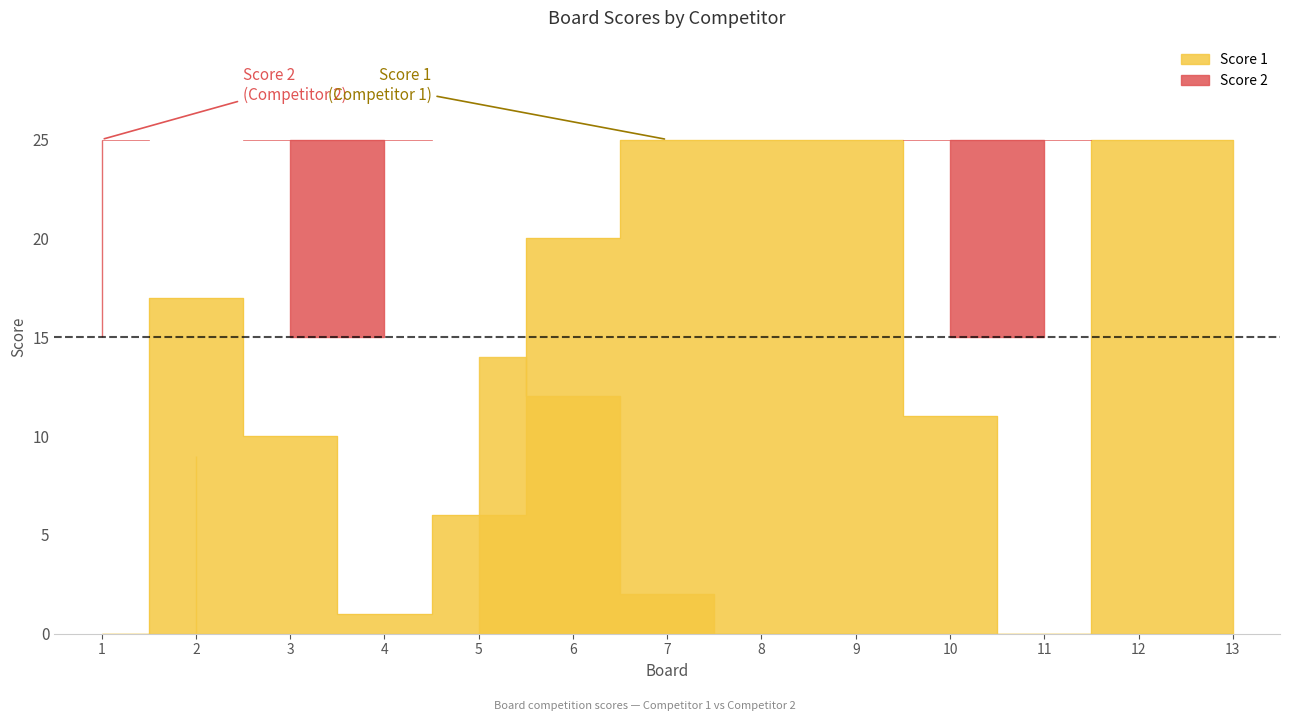

Where does the data first go above 17?

6